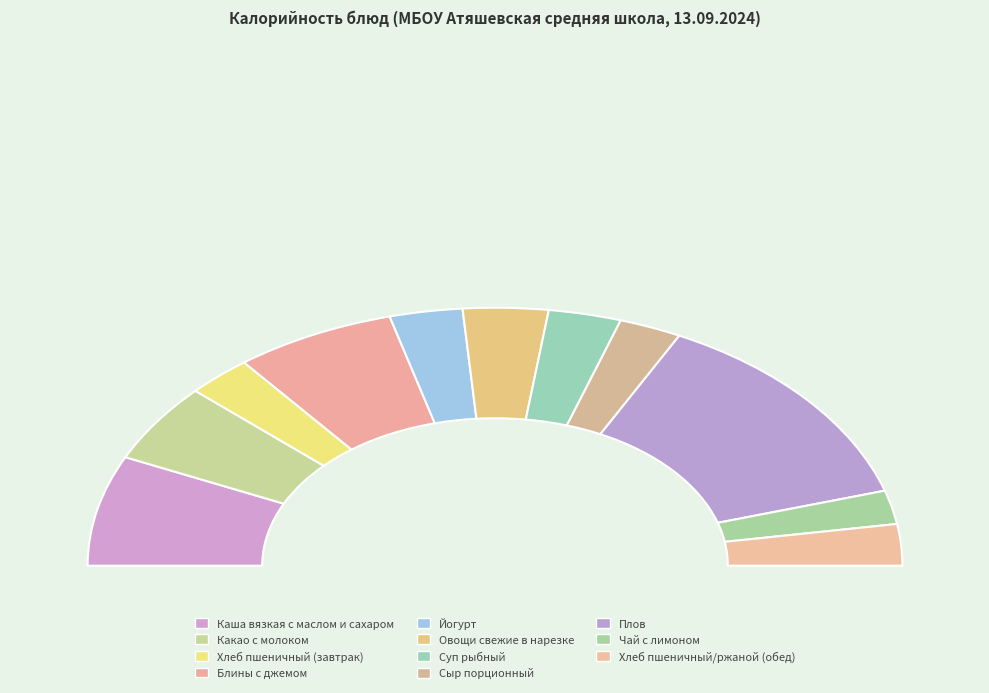

Rank the categories by value from highest to lowest.

Плов, Каша вязкая с маслом и сахаром, Блины с джемом, Какао с молоком, Овощи свежие в нарезке, Йогурт, Суп рыбный, Хлеб пшеничный (завтрак), Хлеб пшеничный/ржаной (обед), Сыр порционный, Чай с лимоном